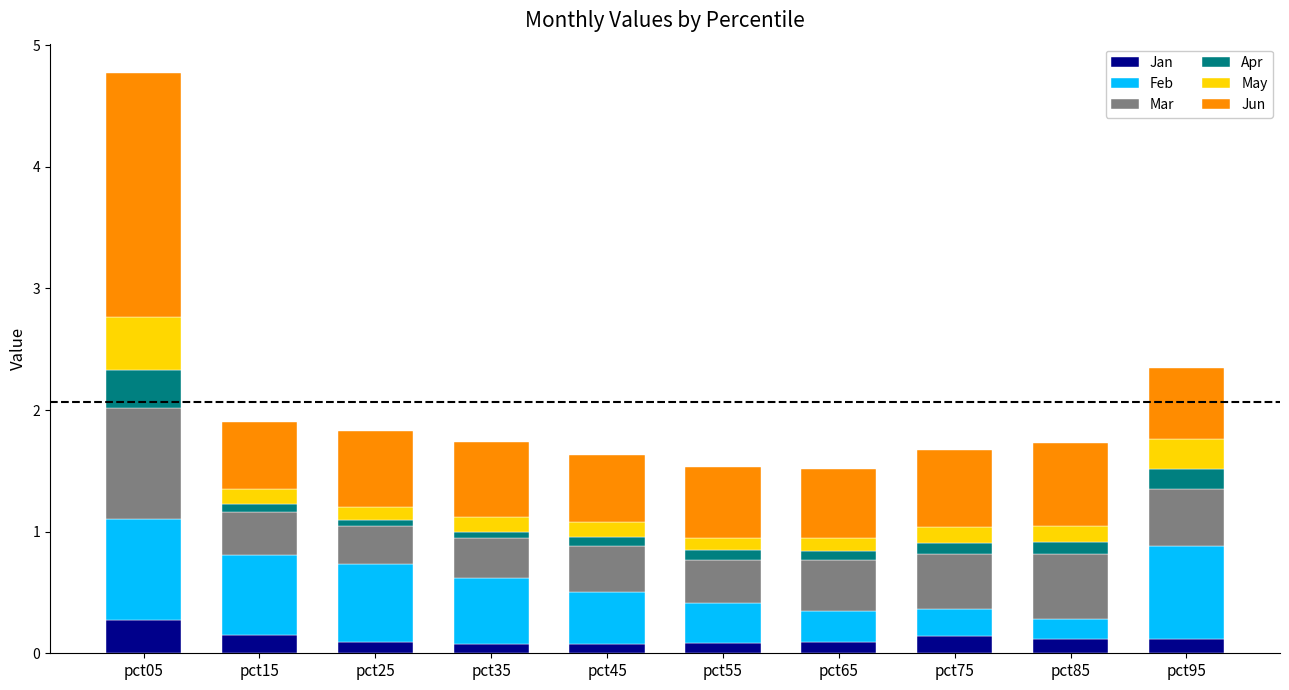

What are all the series names shown in the legend?

Jan, Feb, Mar, Apr, May, Jun